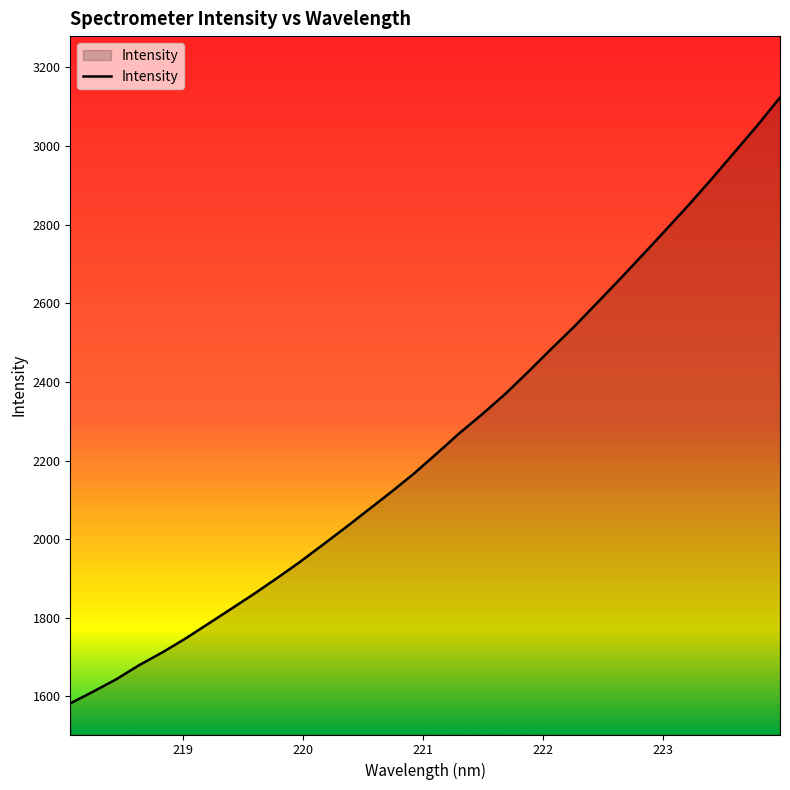

What is the minimum value shown in the chart?

1582.2